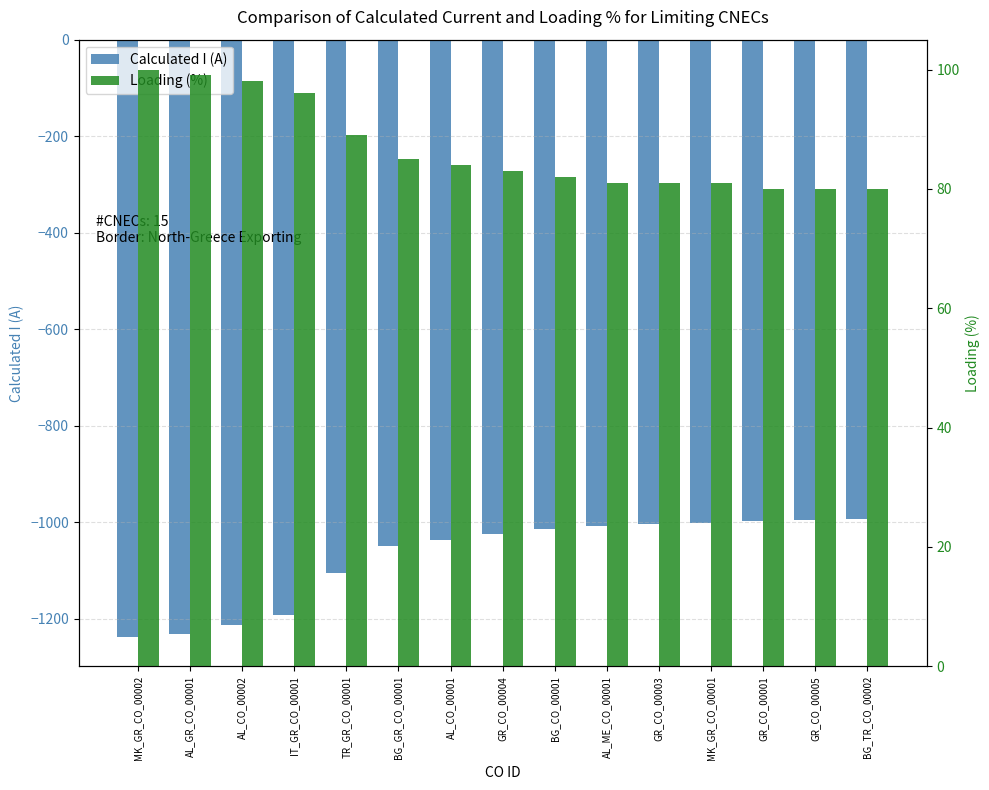

Reading left to right, extract all data points from this chart.

Calculated I (A): MK_GR_CO_00002=-1237	AL_GR_CO_00001=-1231	AL_CO_00002=-1214	IT_GR_CO_00001=-1192	TR_GR_CO_00001=-1106	BG_GR_CO_00001=-1049	AL_CO_00001=-1036	GR_CO_00004=-1024	BG_CO_00001=-1015	AL_ME_CO_00001=-1007	GR_CO_00003=-1004	MK_GR_CO_00001=-1001	GR_CO_00001=-997	GR_CO_00005=-996	BG_TR_CO_00002=-993
Loading (%): MK_GR_CO_00002=100	AL_GR_CO_00001=99	AL_CO_00002=98	IT_GR_CO_00001=96	TR_GR_CO_00001=89	BG_GR_CO_00001=85	AL_CO_00001=84	GR_CO_00004=83	BG_CO_00001=82	AL_ME_CO_00001=81	GR_CO_00003=81	MK_GR_CO_00001=81	GR_CO_00001=80	GR_CO_00005=80	BG_TR_CO_00002=80